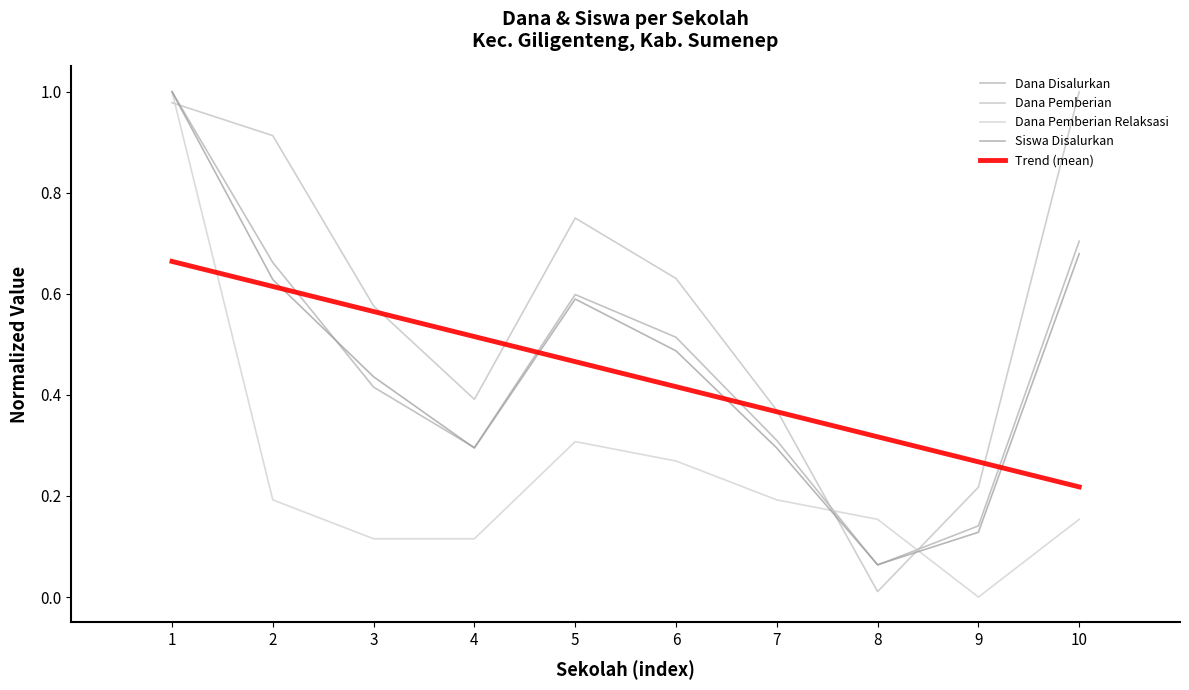

Rank the categories by Siswa Disalurkan value from highest to lowest.

1, 10, 2, 5, 6, 3, 4, 7, 9, 8